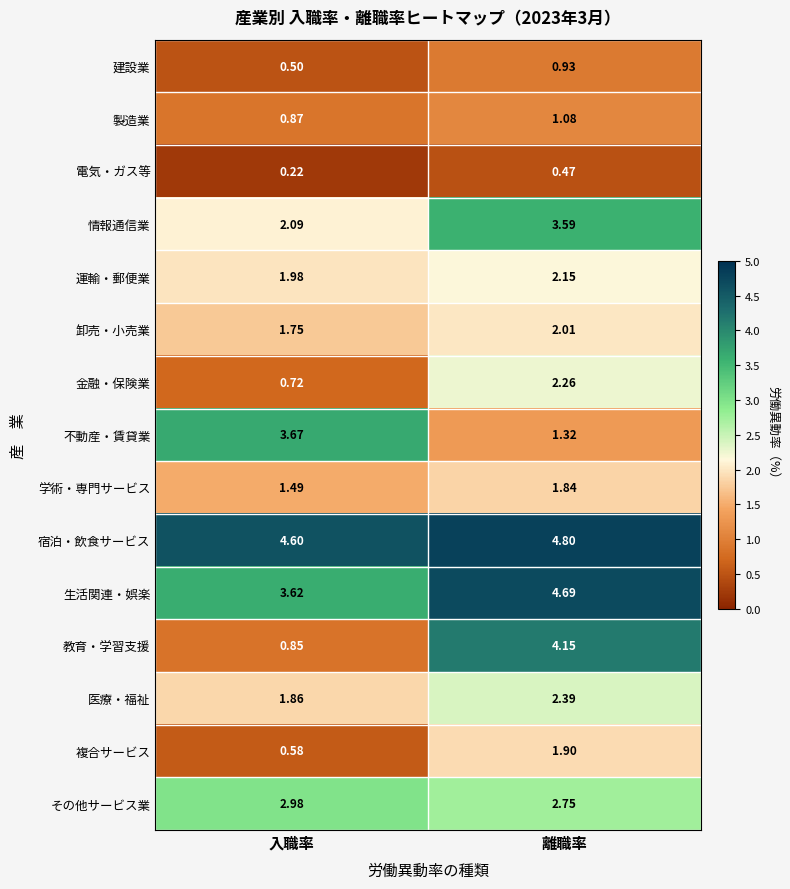

At which category is the sum across all series the highest?

離職率